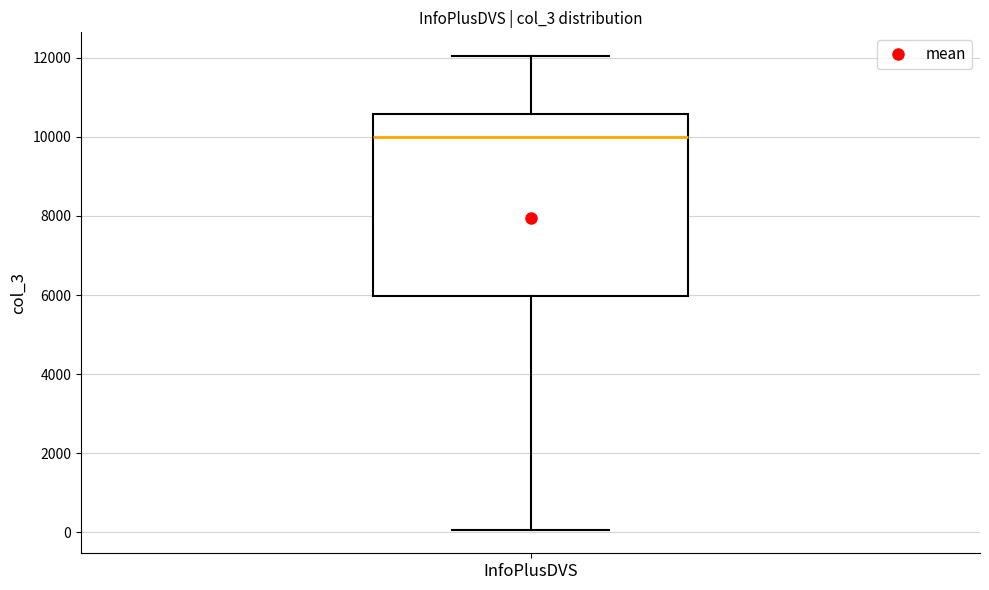

Read this box plot against the y-axis: the position of the median line, the range covered by the box, and the ends of both whiskers. The values are not printed on the chart, so give them approximately, as read against the axis.

median 10000, box 6000 to 10600, whiskers 0 to 12000